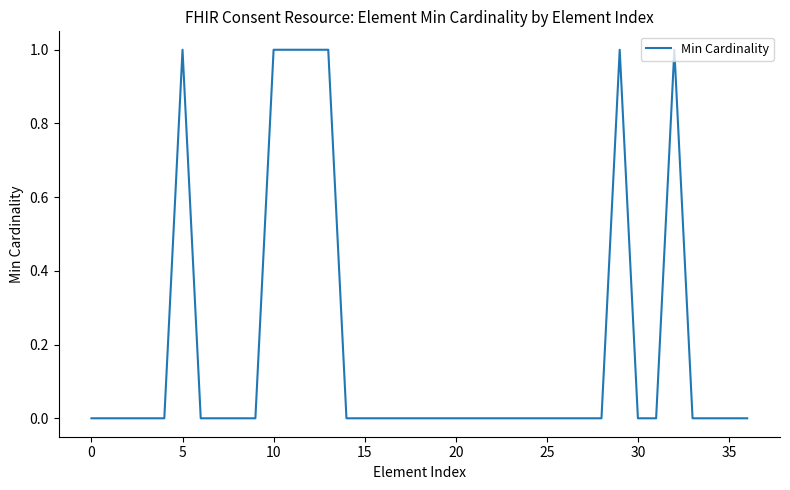

Reading left to right, transcribe all the data shown in this chart.

0	0	0	0	0	1	0	0	0	0	1	1	1	1	0	0	0	0	0	0	0	0	0	0	0	0	0	0	0	1	0	0	1	0	0	0	0